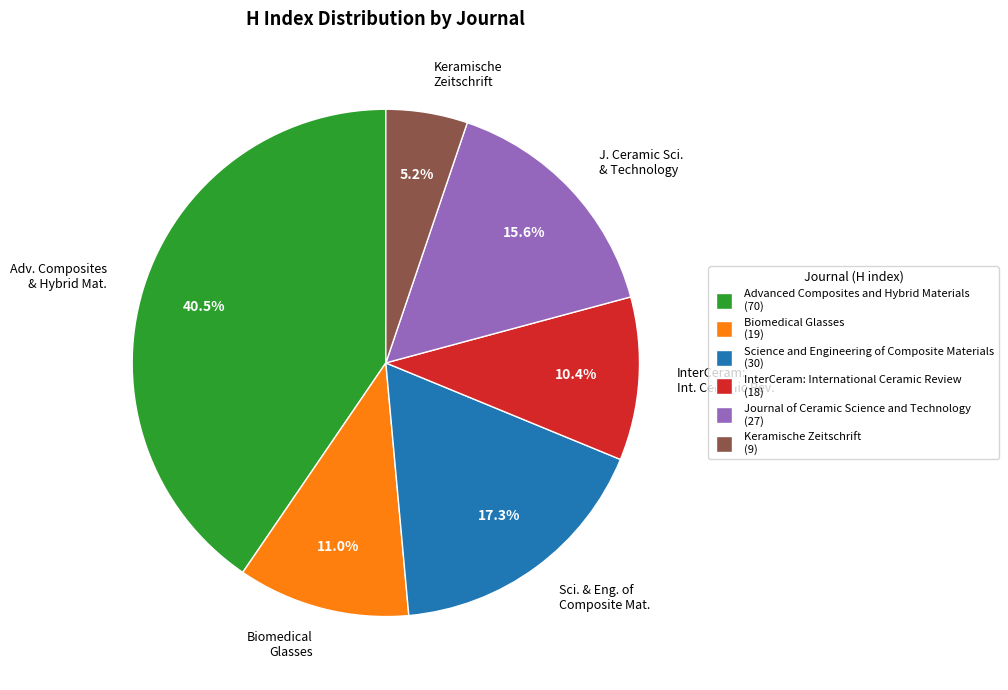

What portion of the pie excludes Sci. & Eng. of Composite Mat.?

82.7%